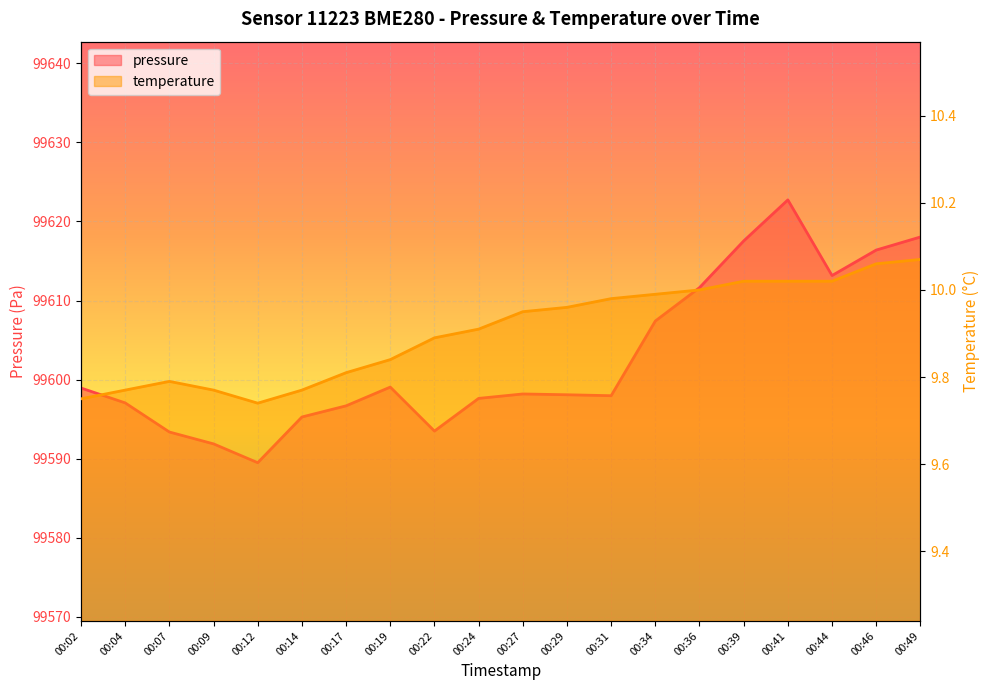

What is the difference between the pressure values at 00:14 and 00:17?

1.4